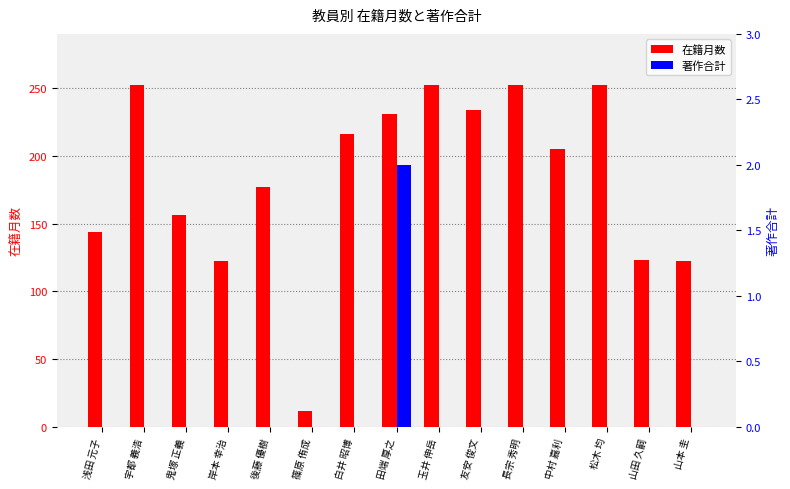

What is the difference between the highest and lowest values at 浅田 元子?

144